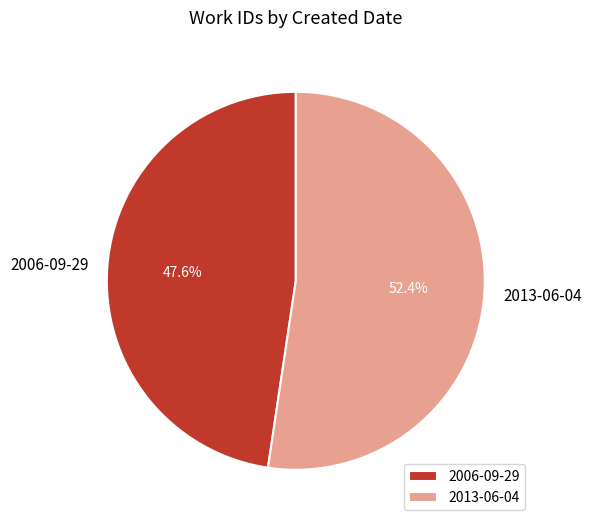

How much of the chart is everything except 2006-09-29?

52.4%